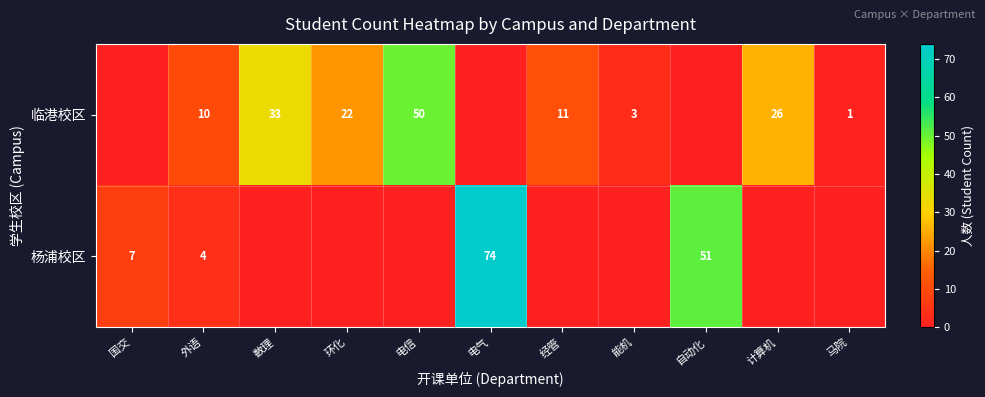

The value of 杨浦校区 at 电气 is 74. True or false?

True